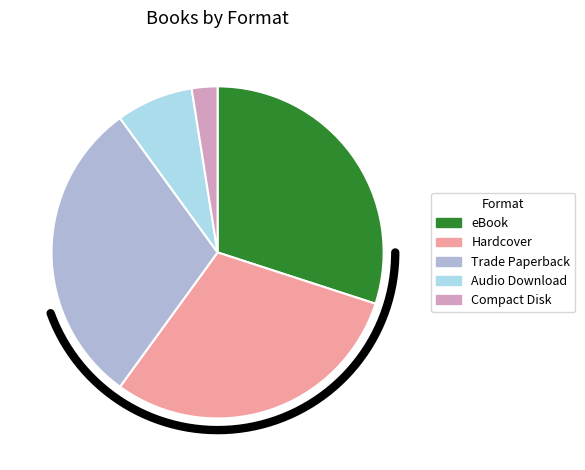

Is it true that eBook is 30% of the pie?

True